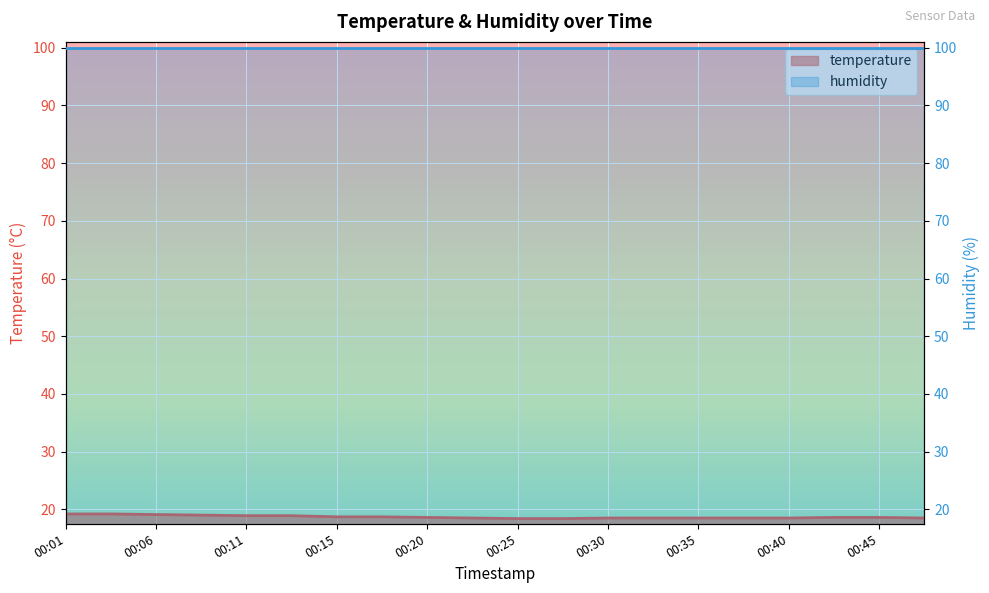

What is the change in value from 00:20 to 00:35?

-0.1